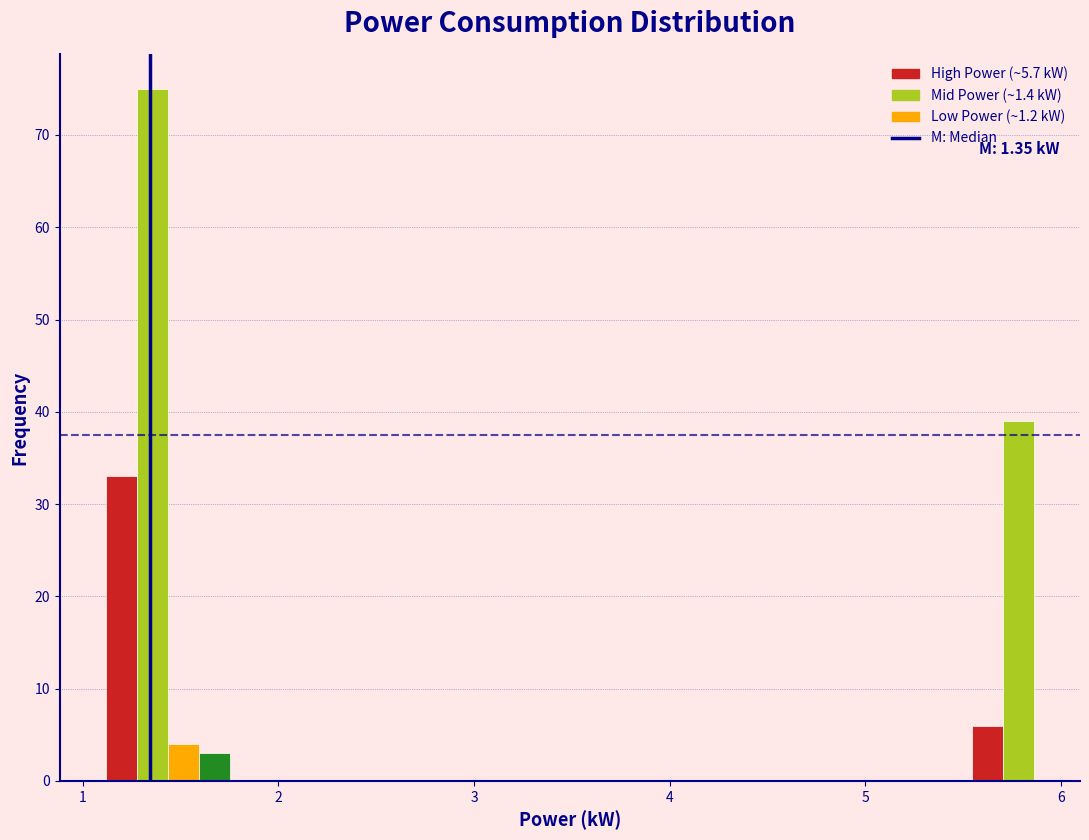

Read against the x-axis, roughly where is the centre of the tallest bar?

1.4